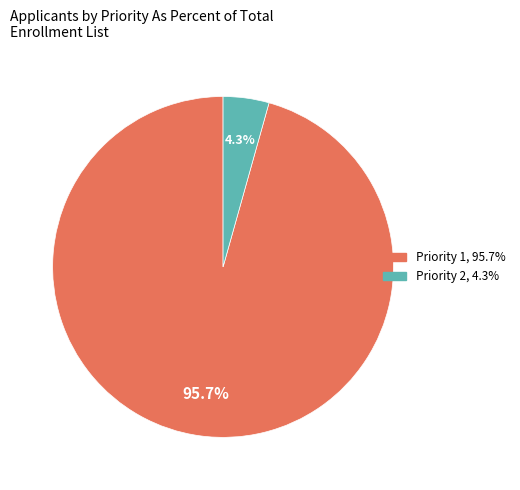

How many slices are in this pie chart?

2